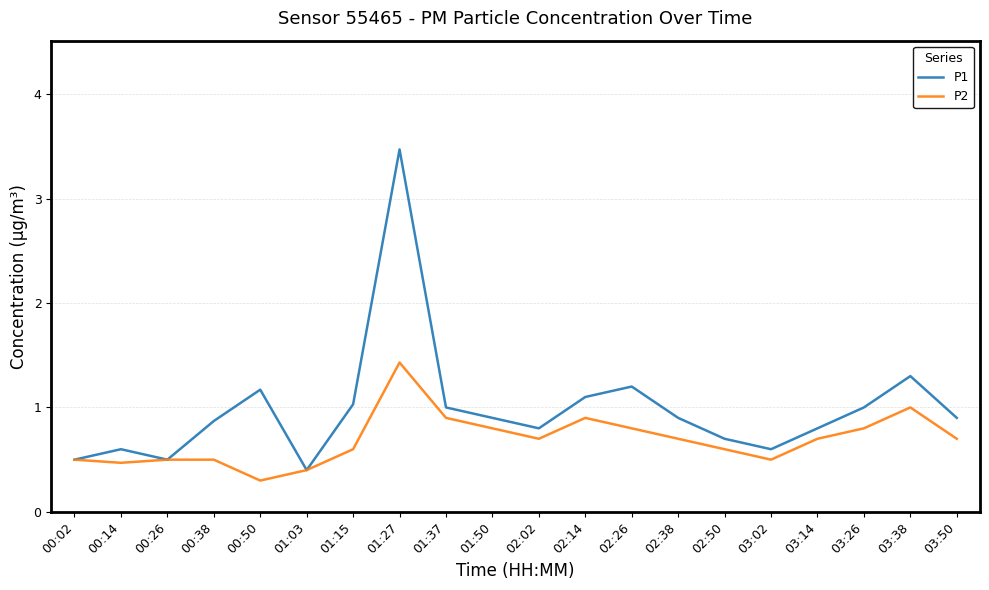

In P1, how many points are higher than both neighbors (excluding endpoints)?

5